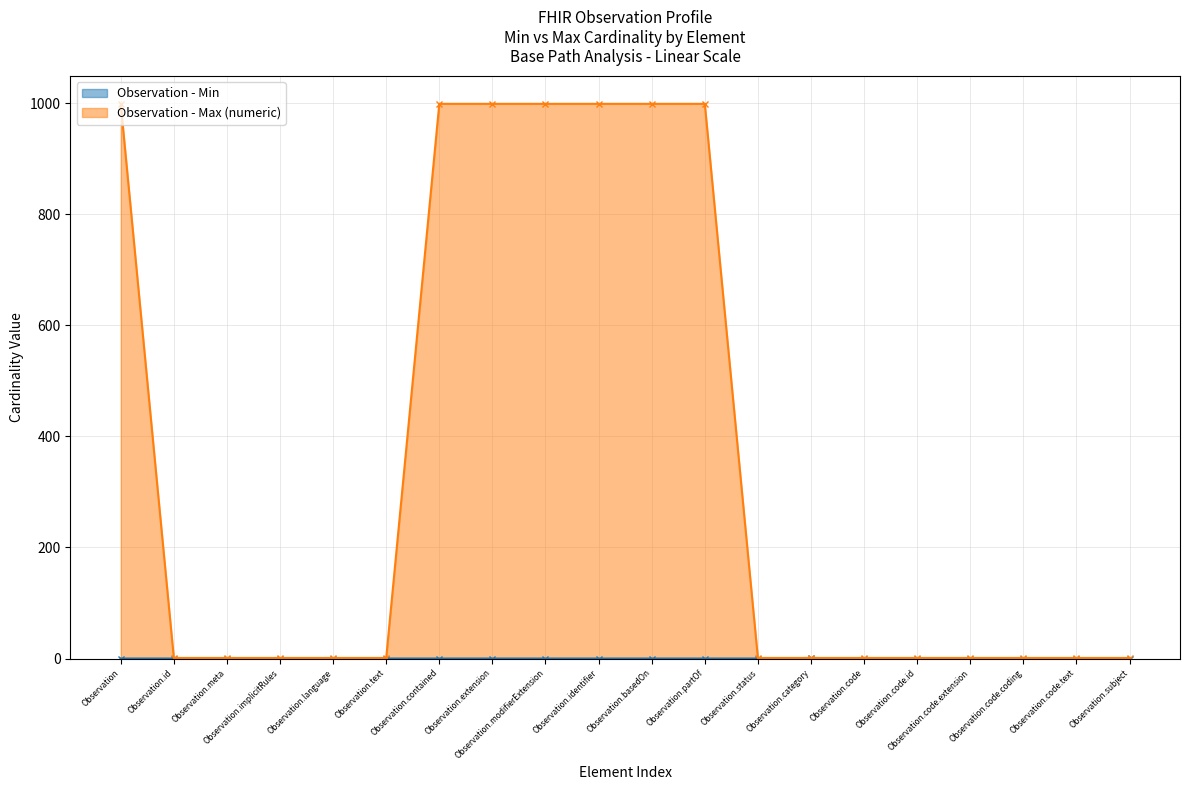

Reading left to right, transcribe all the data shown in this chart.

Observation - Min: Observation=0	Observation.id=0	Observation.meta=0	Observation.implicitRules=0	Observation.language=0	Observation.text=0	Observation.contained=0	Observation.extension=0	Observation.modifierExtension=0	Observation.identifier=0	Observation.basedOn=0	Observation.partOf=0	Observation.status=0	Observation.category=1	Observation.code=0	Observation.code.id=0	Observation.code.extension=0	Observation.code.coding=0	Observation.code.text=0	Observation.subject=0
Observation - Max (numeric): Observation=999	Observation.id=1	Observation.meta=1	Observation.implicitRules=1	Observation.language=1	Observation.text=1	Observation.contained=999	Observation.extension=999	Observation.modifierExtension=999	Observation.identifier=999	Observation.basedOn=999	Observation.partOf=999	Observation.status=1	Observation.category=1	Observation.code=1	Observation.code.id=1	Observation.code.extension=1	Observation.code.coding=1	Observation.code.text=1	Observation.subject=1